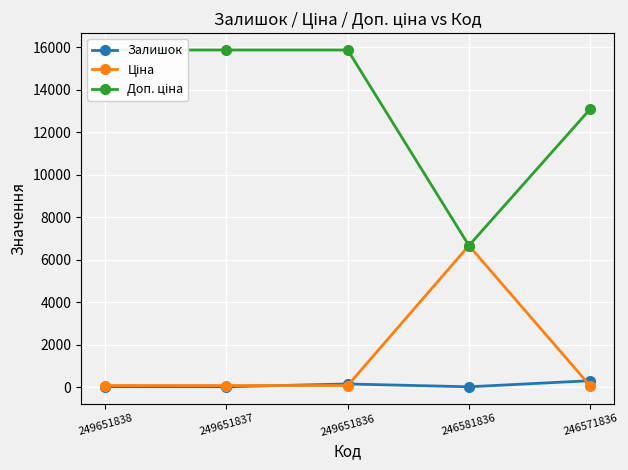

Reading right to left, extract all data points from this chart.

Залишок: 246571836=298.0	246581836=11.0	249651836=145.0	249651837=13.0	249651838=19.0
Ціна: 246571836=58.1	246581836=6658.9	249651836=70.5	249651837=70.5	249651838=70.5
Доп. ціна: 246571836=13081.5	246581836=6658.9	249651836=15864.8	249651837=15864.8	249651838=15864.8